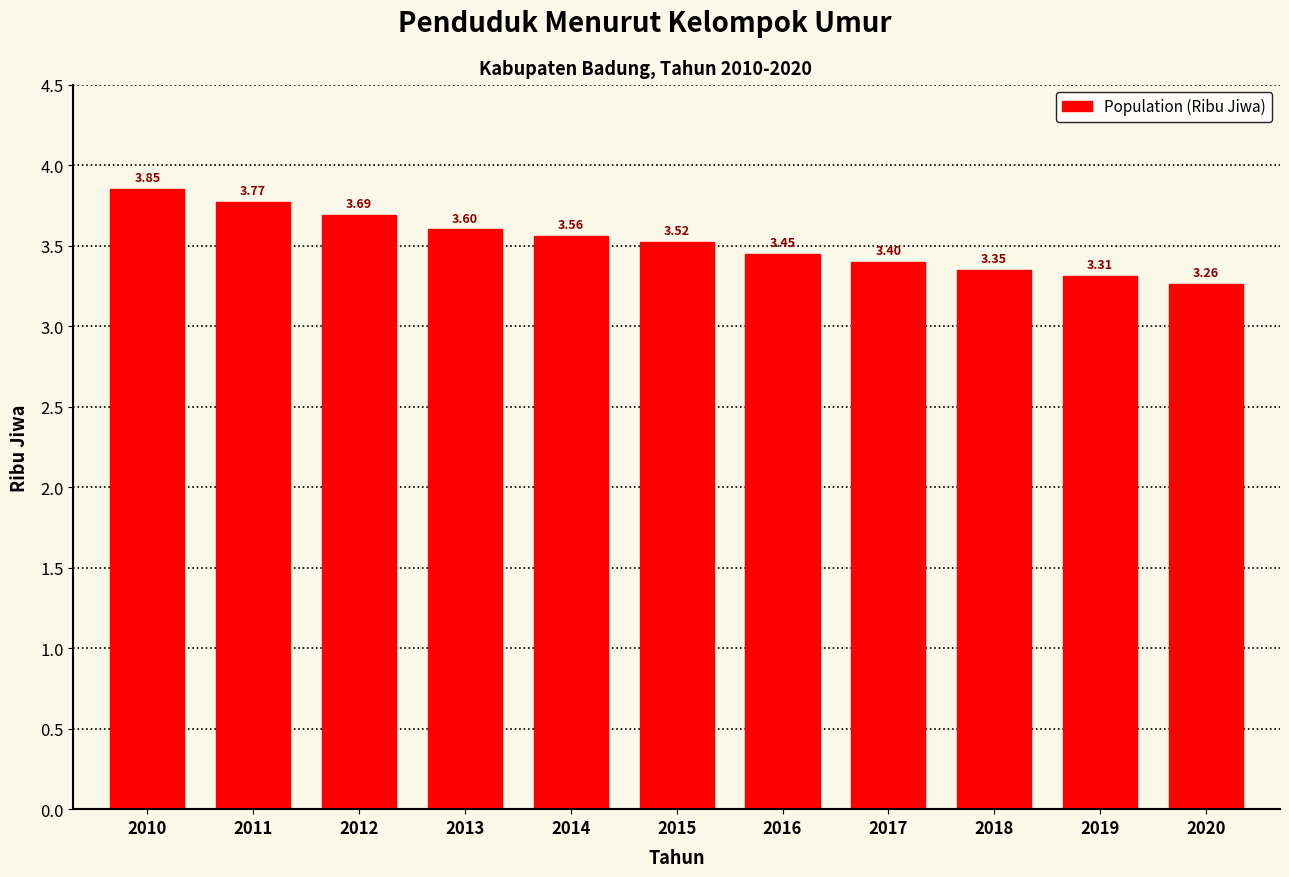

What is the ratio of the value at 2014 to the value at 2013?

1.0